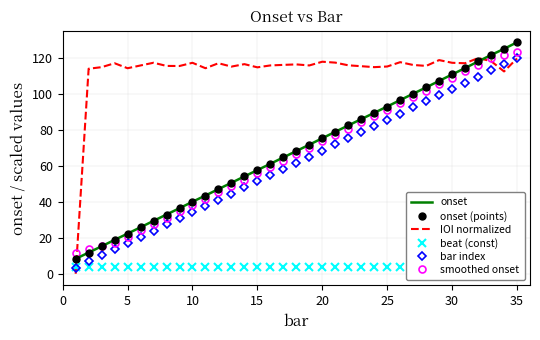

True or false: bar index and onset (points) cross at least once.

False